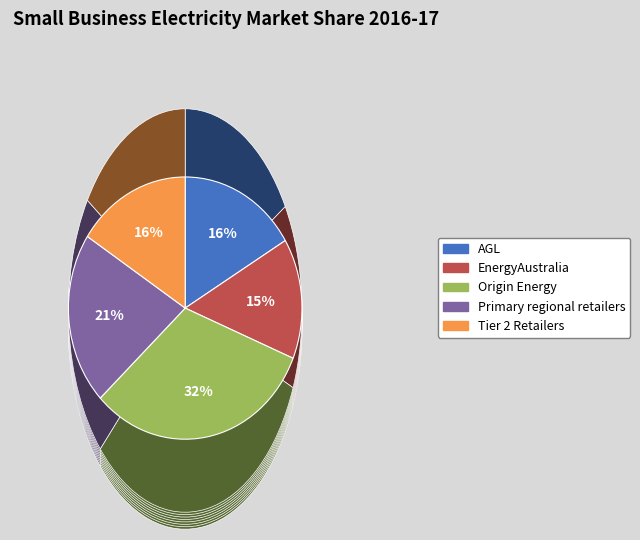

How many segments does this pie chart have?

5